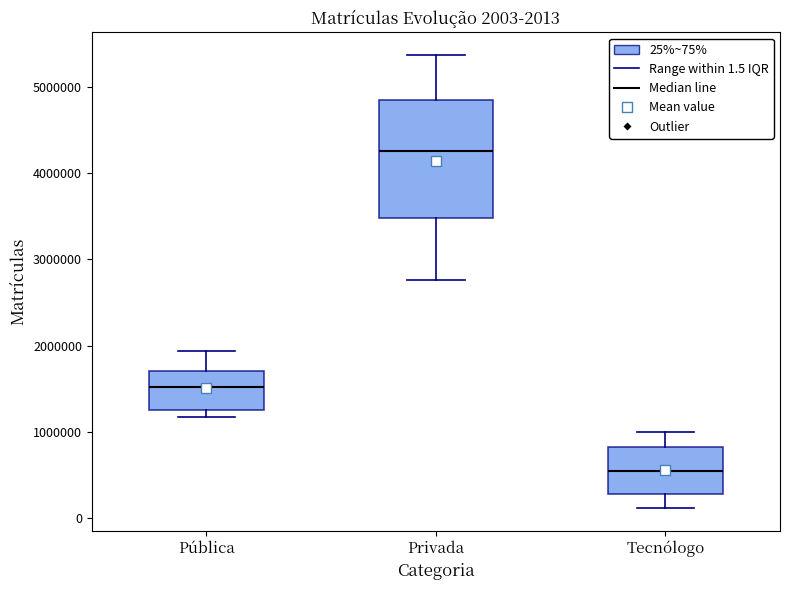

Which box is the tallest, from its lower edge to its upper edge?

Privada